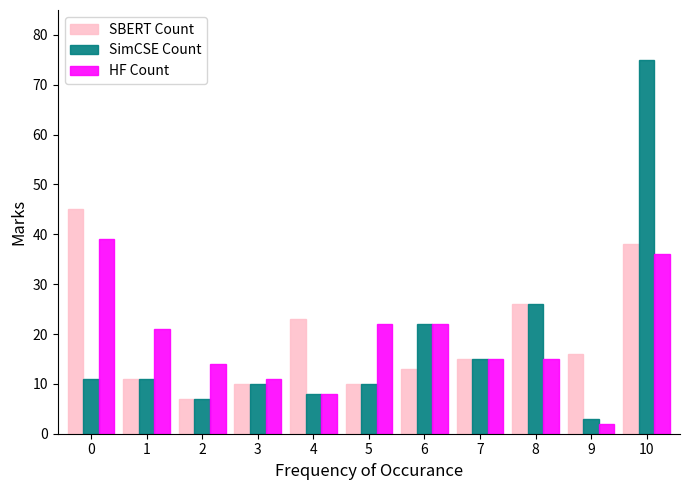

What is the difference between the maximum and minimum values in the HF Count series?

37